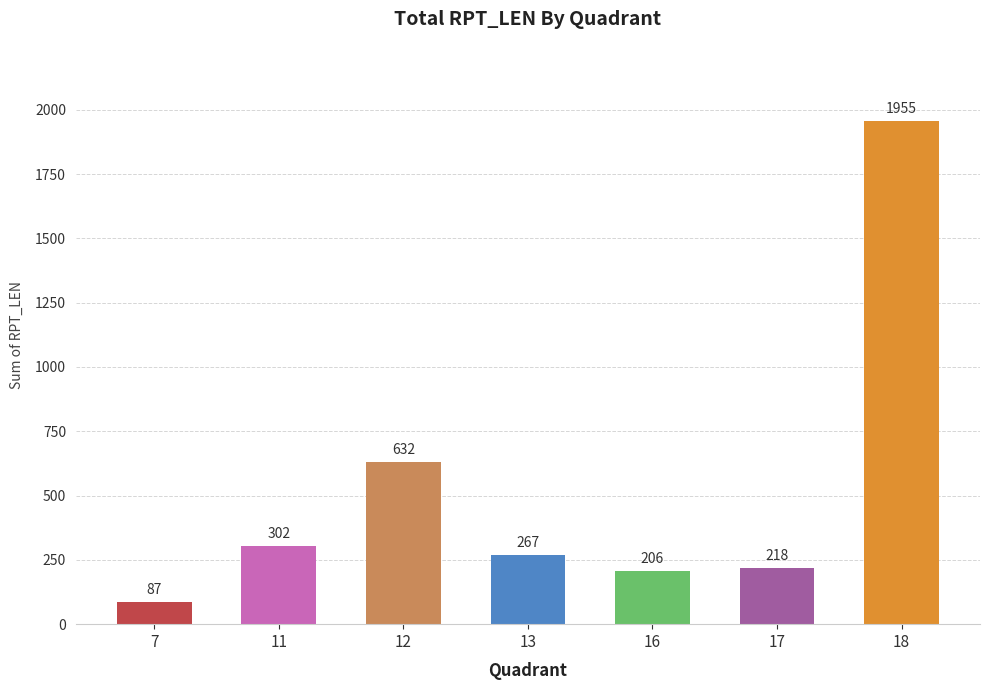

What is the approximate value at 16, to the nearest 50?

200